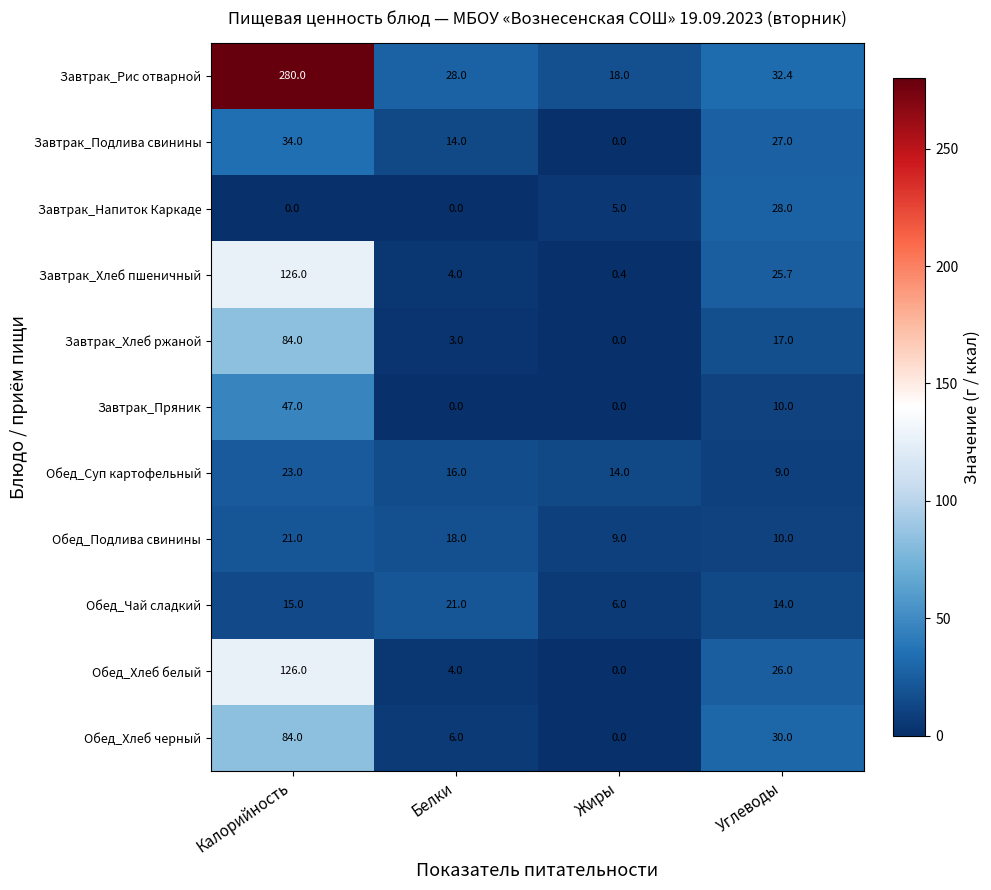

What is the minimum value for Завтрак_Рис отварной?

18.0